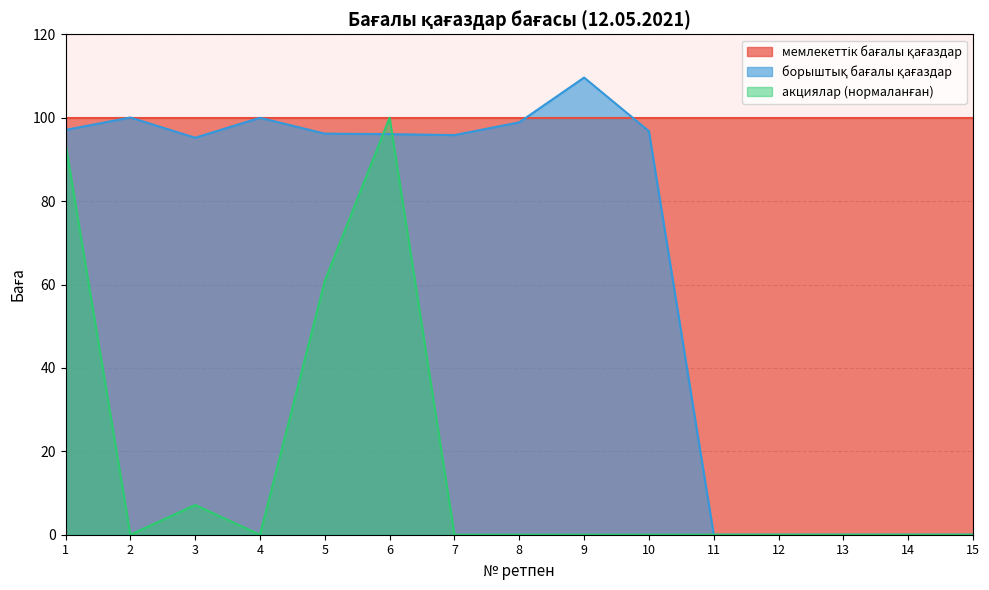

What is the greatest value displayed?

109.6